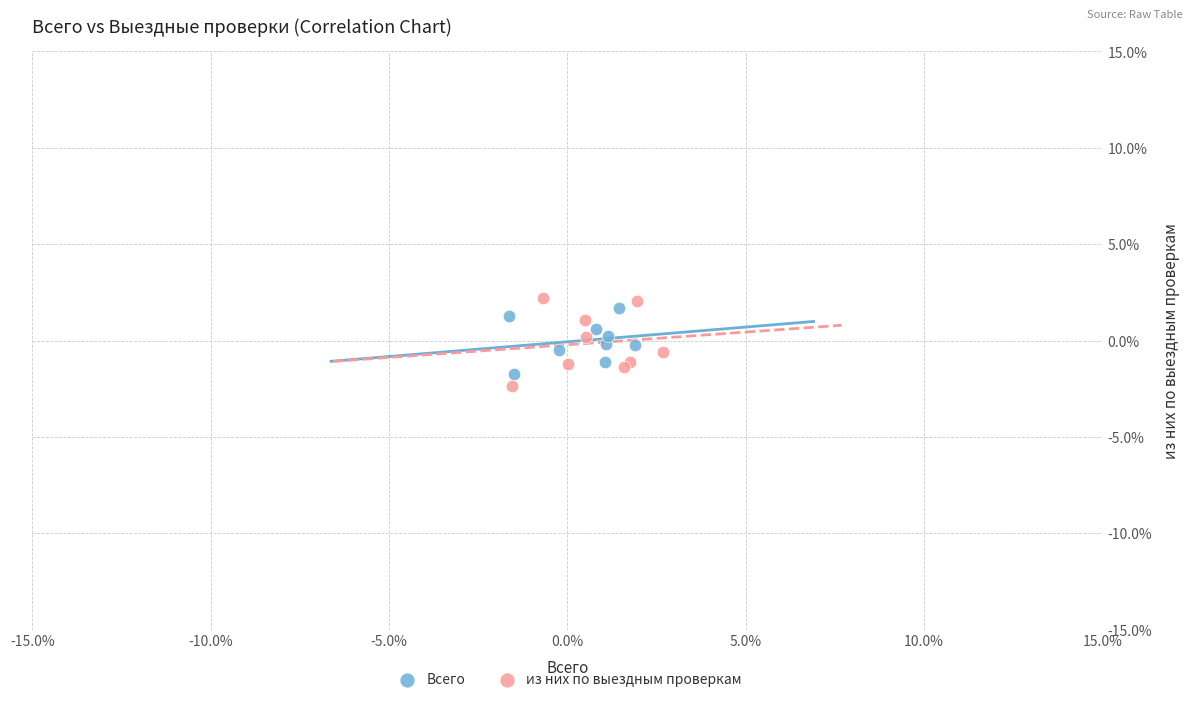

What are all the series names shown in the legend?

Всего, из них по выездным проверкам